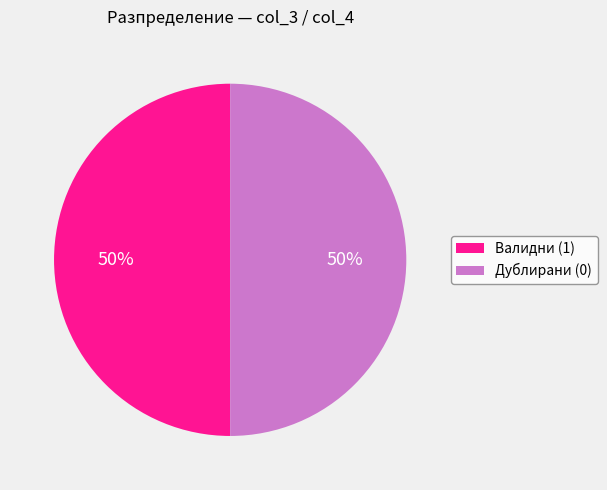

Combined, do Дублирани (0) and Валидни (1) account for over 50%?

Yes